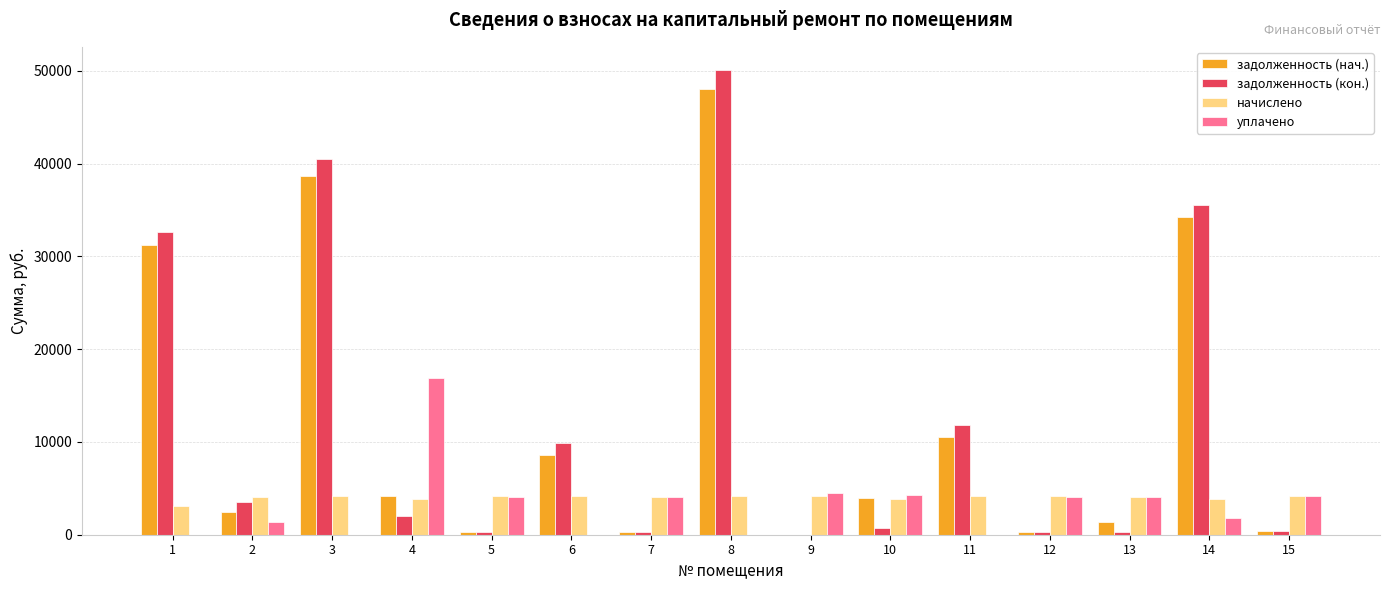

At which label is задолженность (кон.) closest to 25039?

1